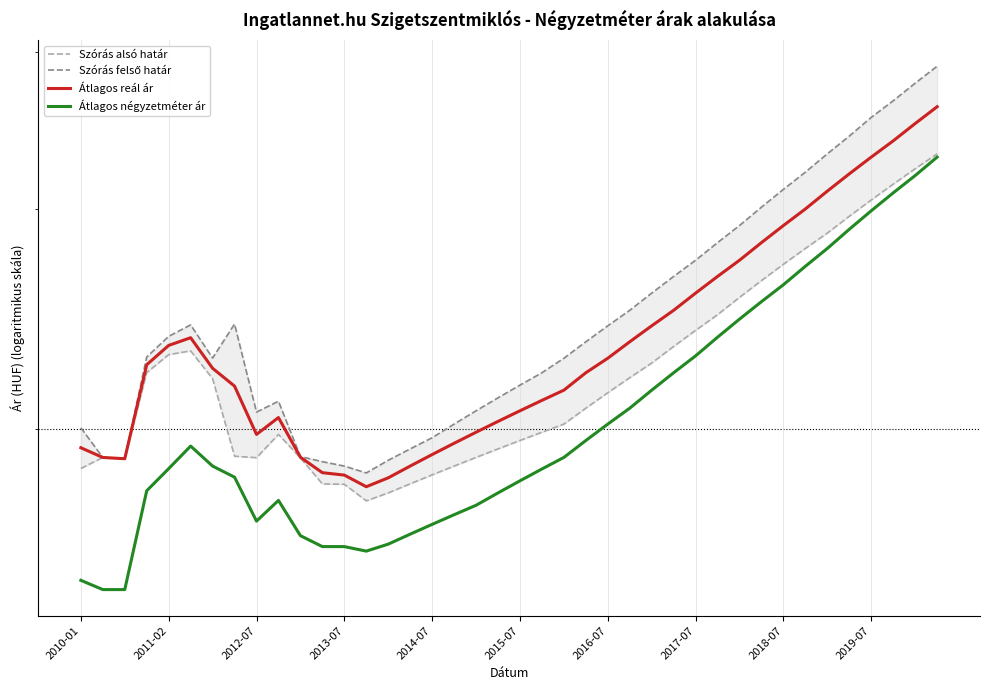

What is the difference between the maximum and minimum values in the Szórás felső határ series?

205354